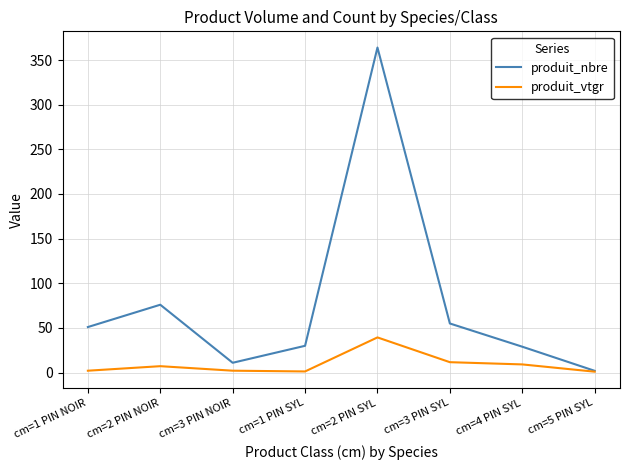

At which category is the sum across all series the highest?

cm=2 PIN SYL